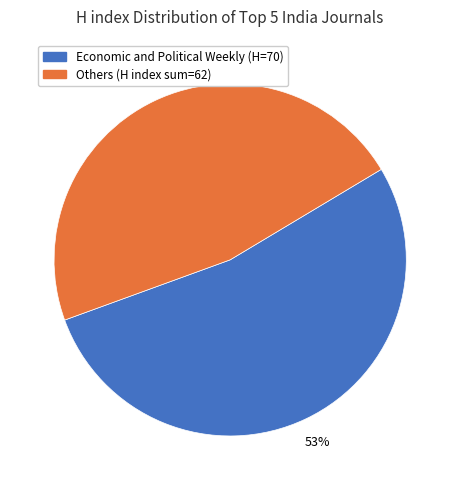

What percentage is the Economic and Political Weekly (H=70) slice, to the nearest percent?

53%